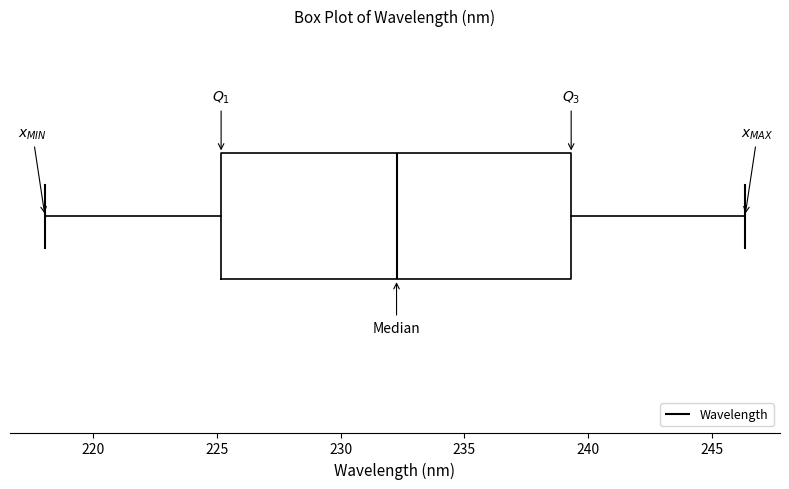

Transcribe this box plot: give where the median line is, the range the box spans, and where the two whiskers end, as read against the x-axis. The values are not printed on the chart, so give them approximately, as read against the axis.

median 232.5, box 225.0 to 239.5, whiskers 218.0 to 246.5